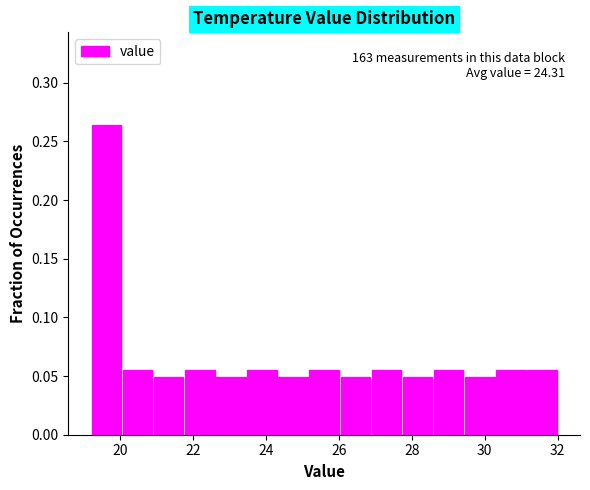

Which range on the x-axis has the tallest bar?

19.2 to 20.0